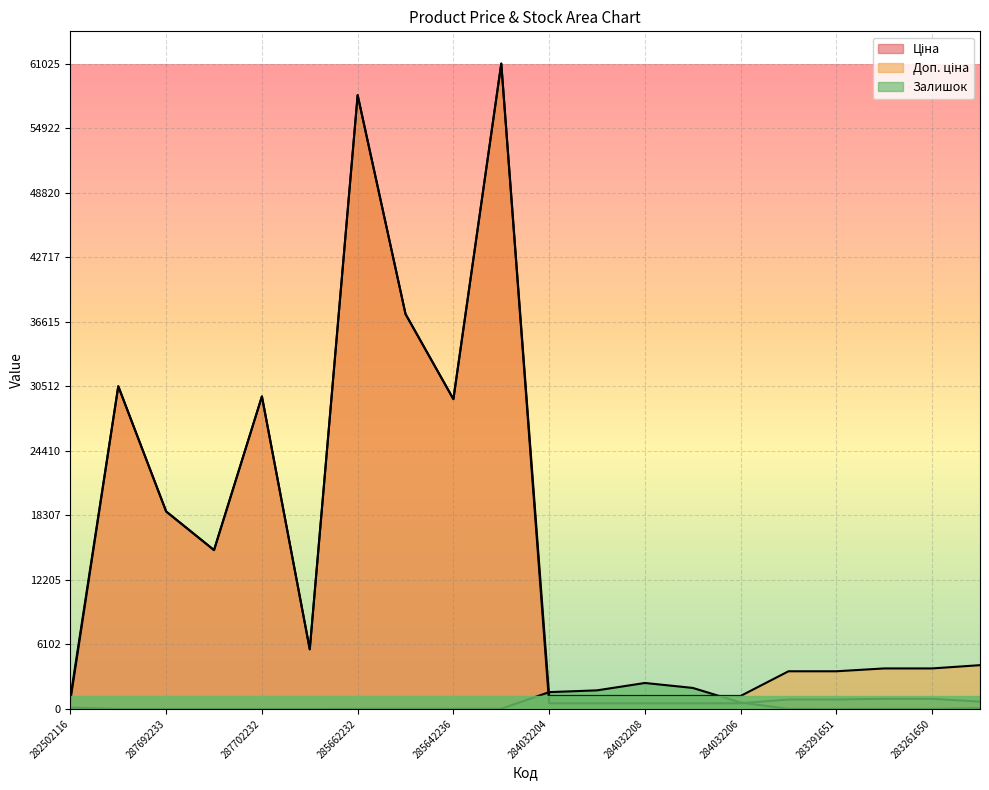

After their last crossing, which series has the higher values: Ціна or Залишок?

Ціна